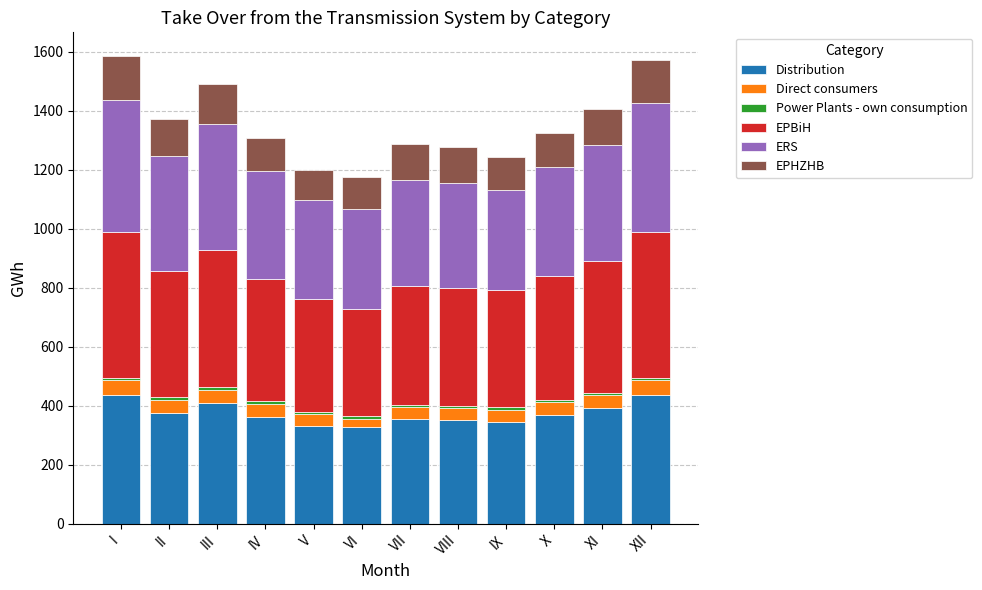

What is the minimum value for Distribution?

328.0